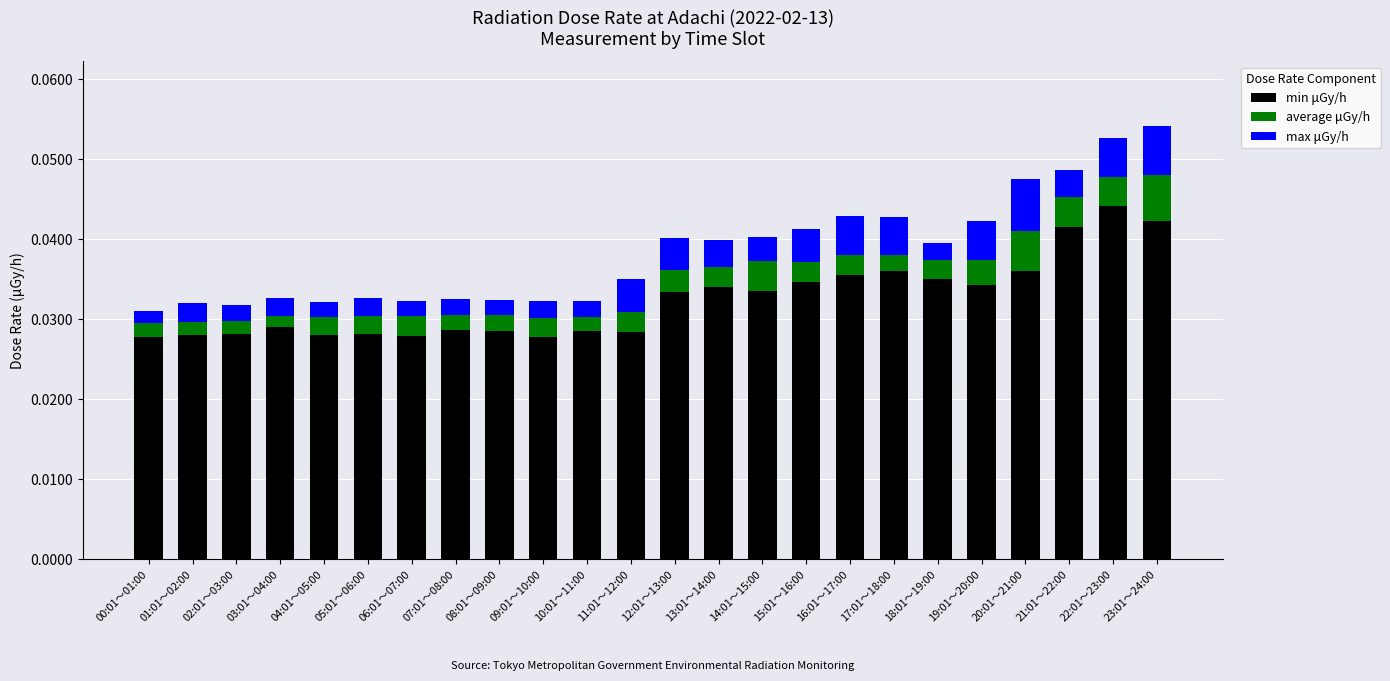

True or false: min μGy/h has a value of 0.1 at 23:01～24:00.

False